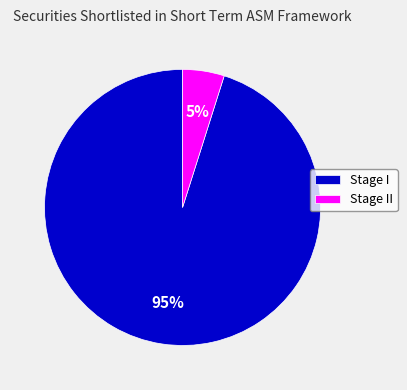

To the nearest percent, what percentage of the pie is Stage II?

5%